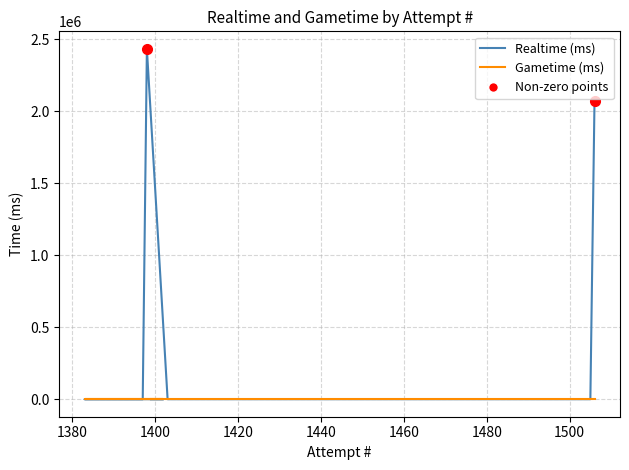

Is the value of Realtime (ms) at 1480 greater than the value of Gametime (ms) at 23?

No